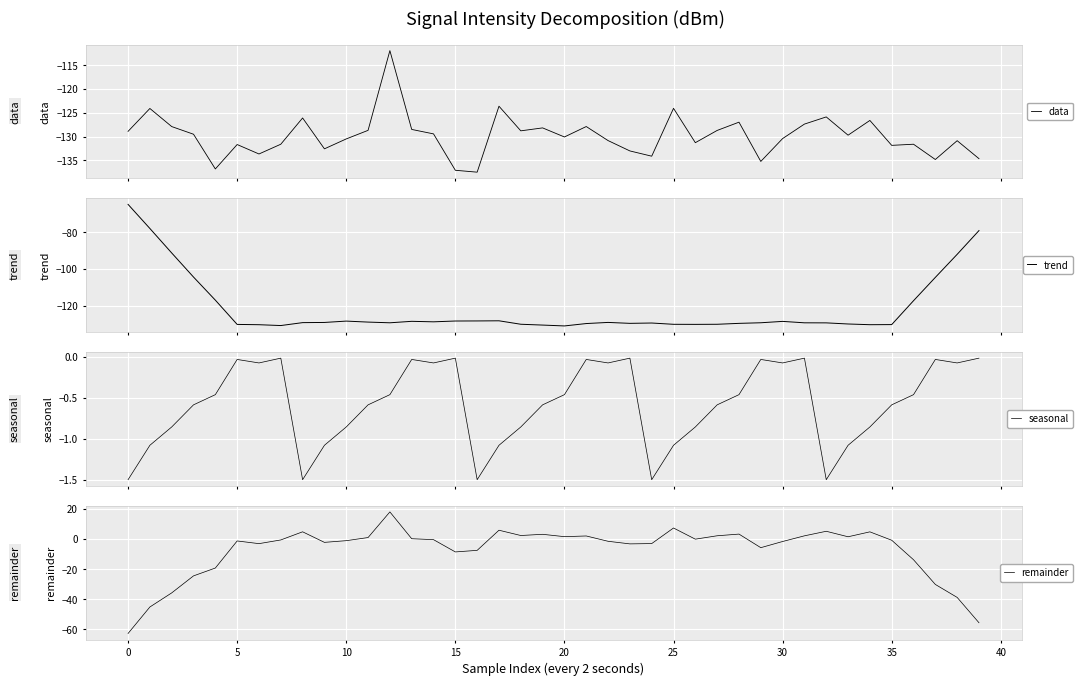

What is the spread (max minus min) of values at 36?

131.1